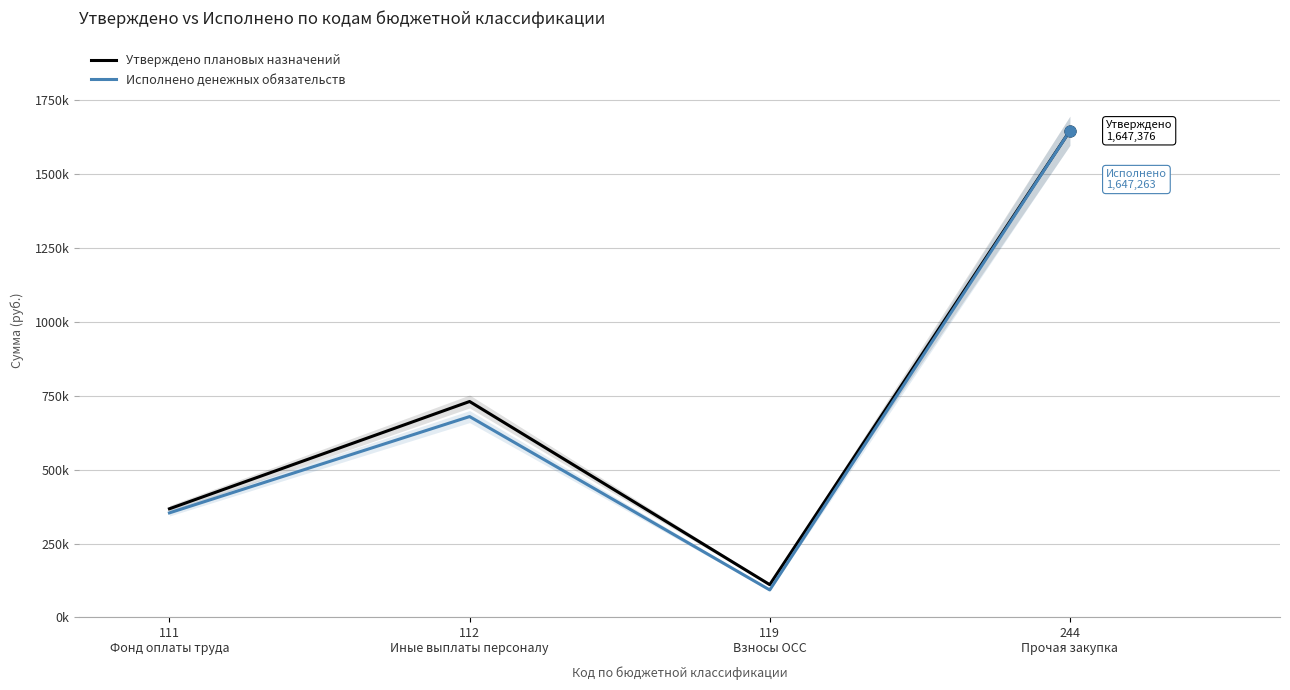

Which series contains the lowest Y value?

Исполнено денежных обязательств